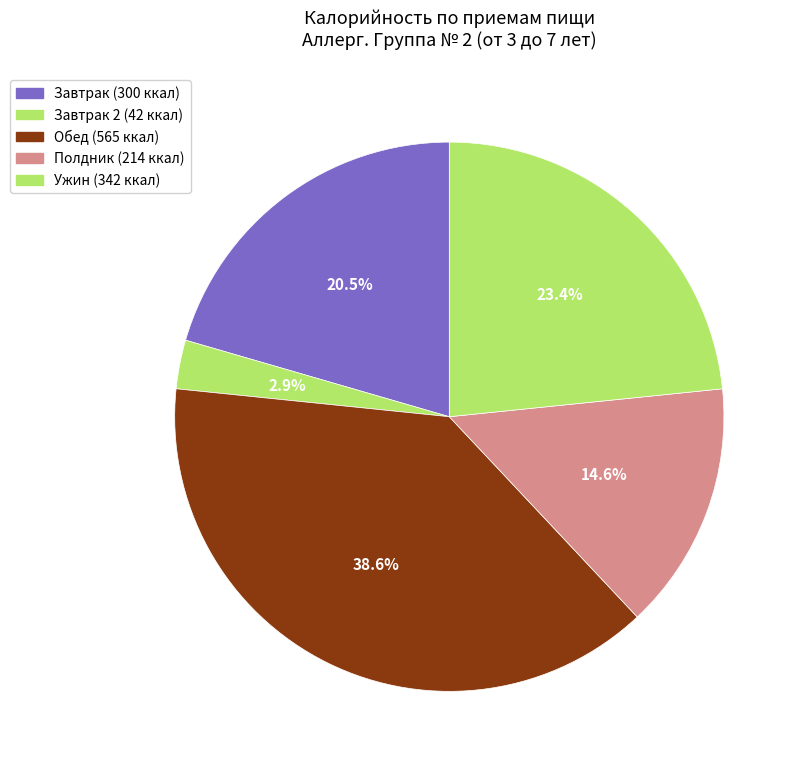

Count the number of slices in the pie.

5